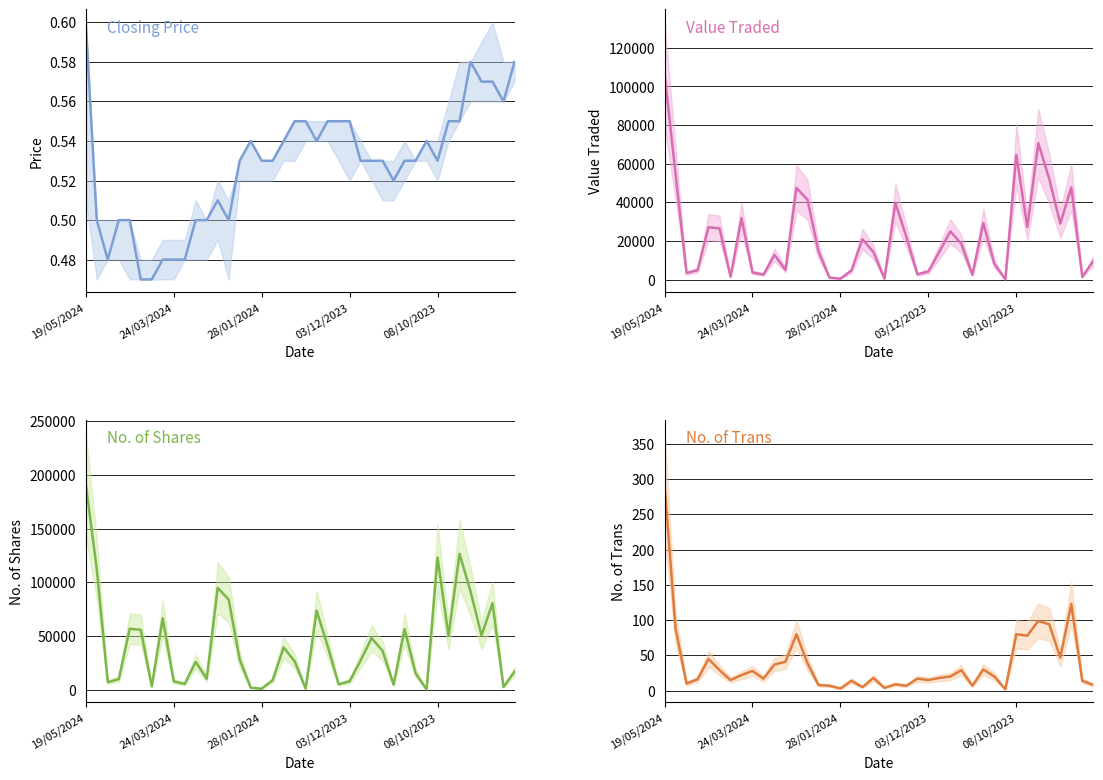

How many data points in No. of Trans are less than 20?

20